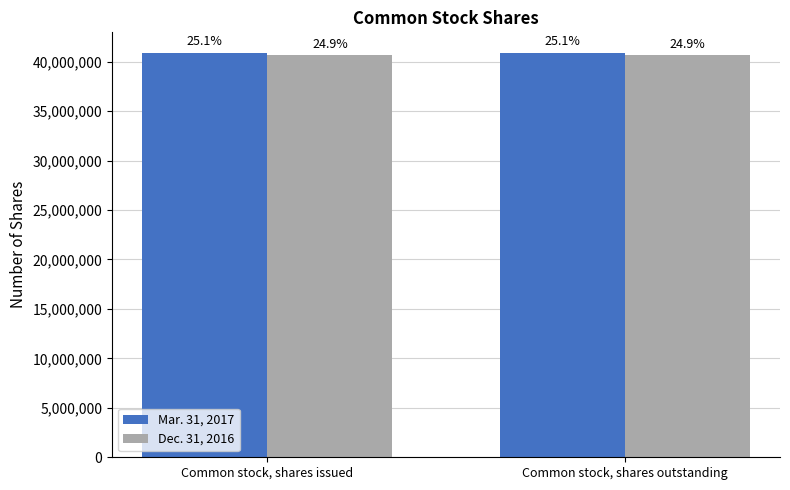

Rank the categories by Mar. 31, 2017 value from lowest to highest.

Common stock, shares issued, Common stock, shares outstanding